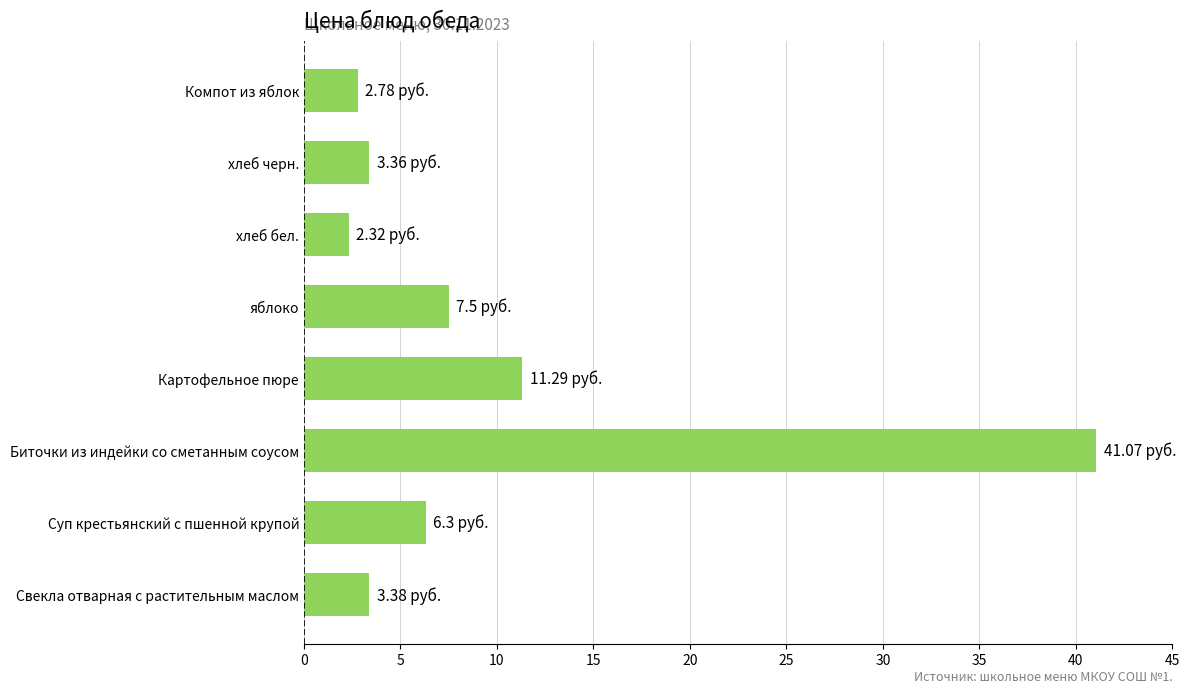

What is the difference between the values at хлеб черн. and Суп крестьянский с пшенной крупой?

2.9